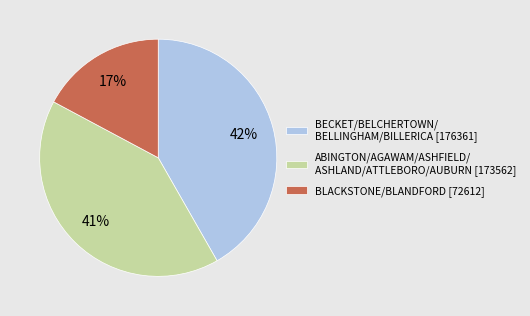

To the nearest percent, what portion does BLACKSTONE/BLANDFORD [72612] represent?

17%